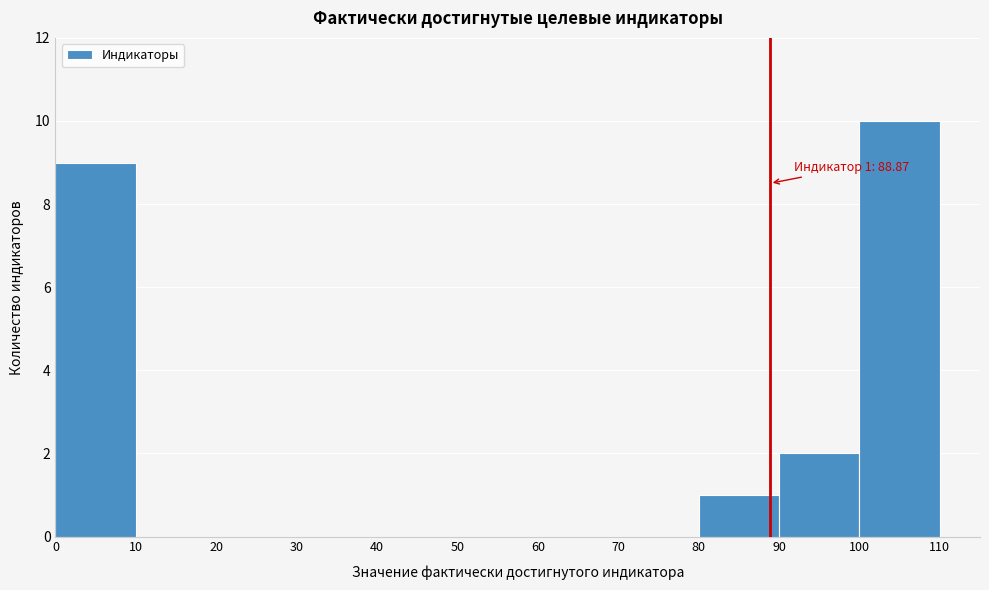

Which range on the x-axis has the tallest bar?

100 to 110